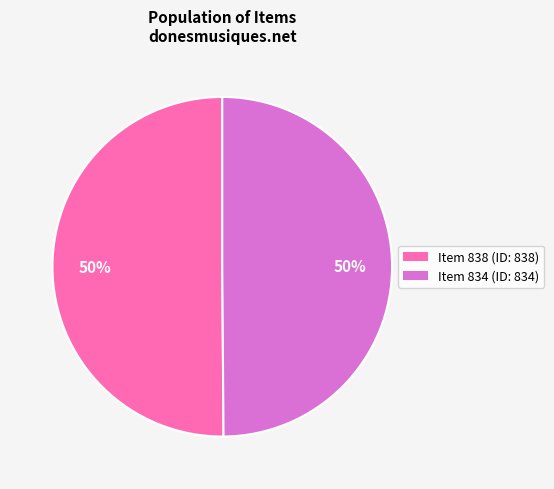

To the nearest percent, what percentage of the pie is Item 838?

50%